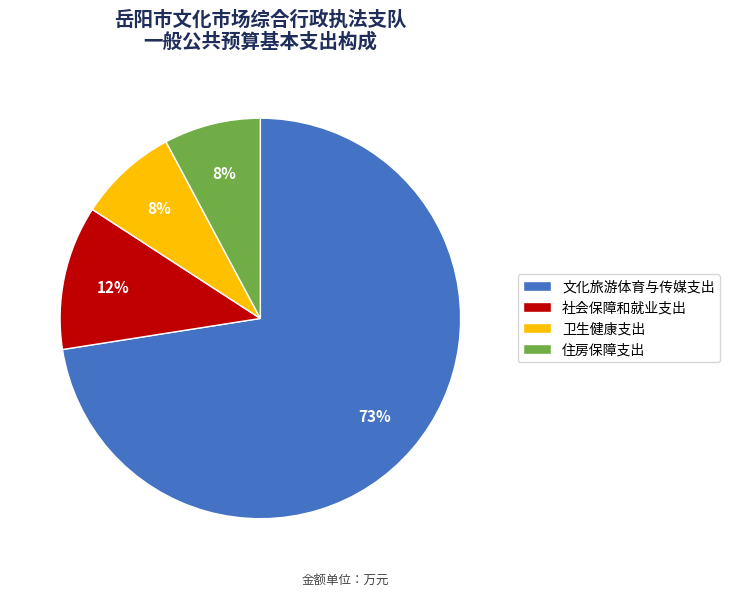

How many segments does this pie chart have?

4